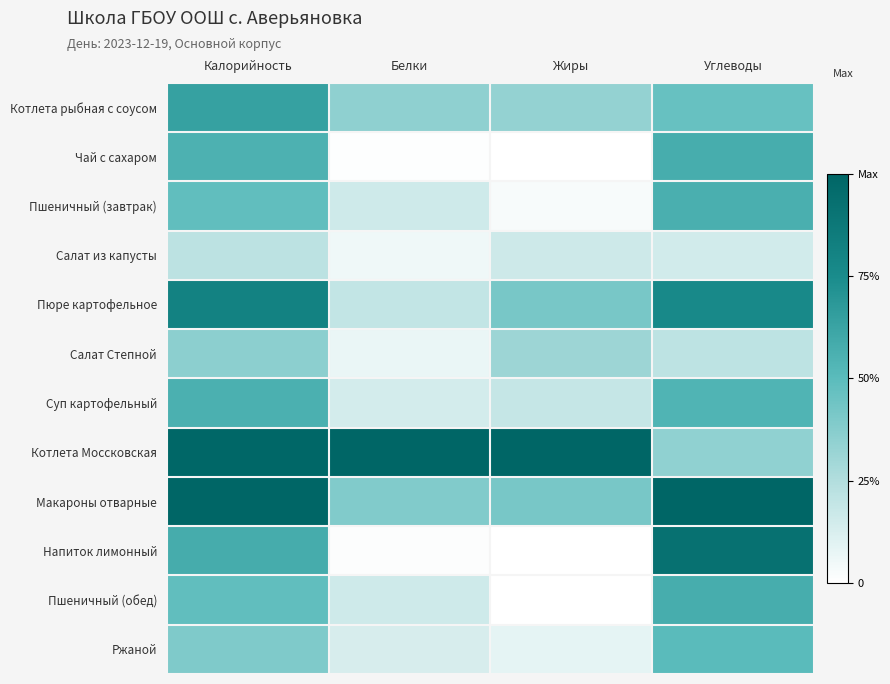

What is the difference between the highest and lowest values at Углеводы?

0.9